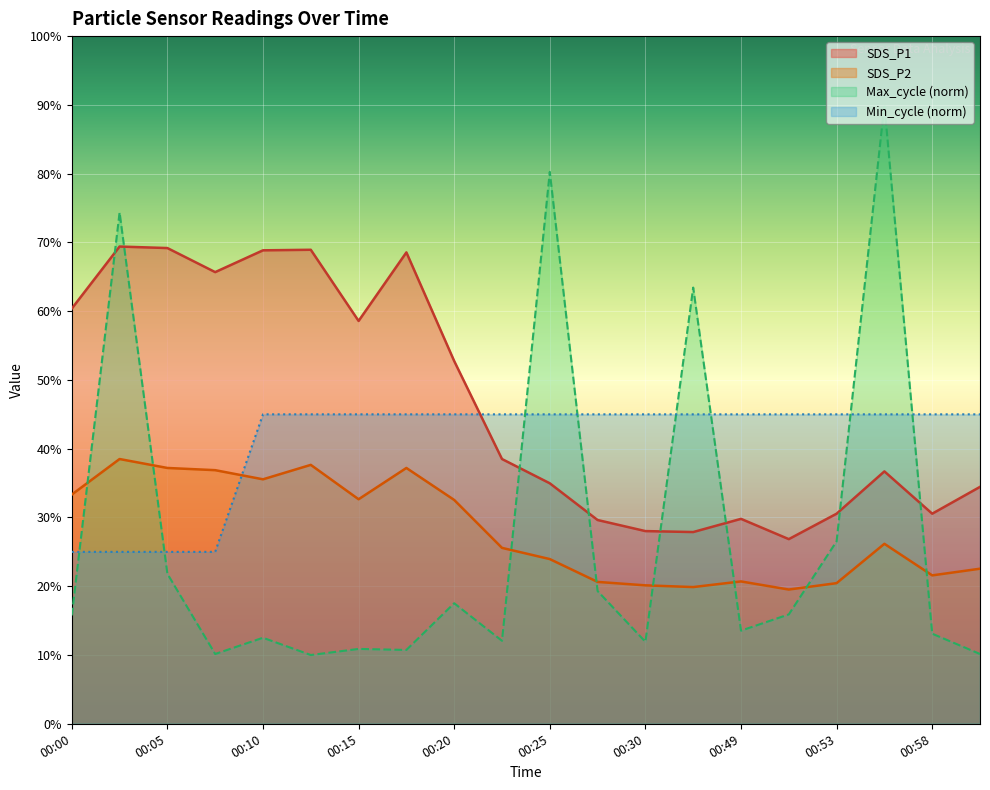

Where is SDS_P1 nearest to the value 48?

00:20